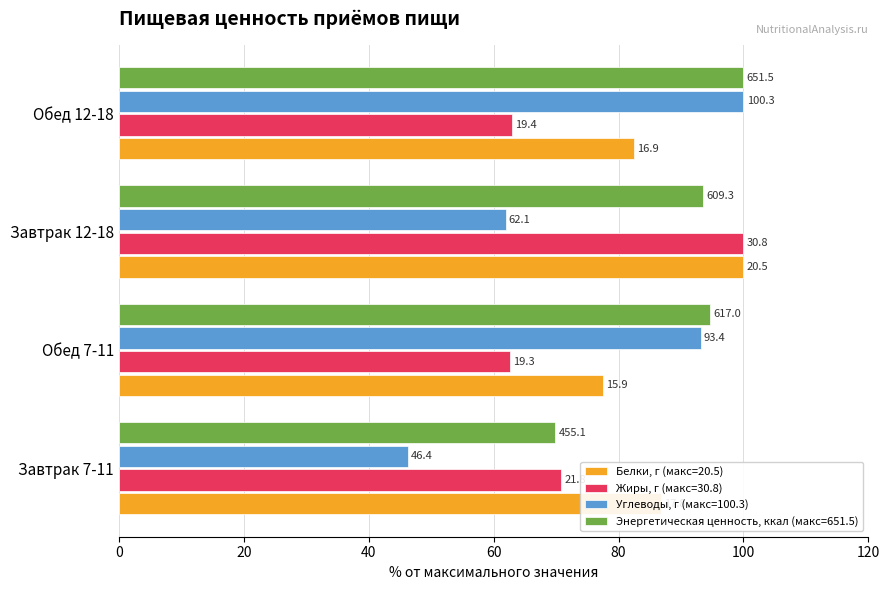

Which label corresponds to the largest value in the chart?

Завтрак 12-18